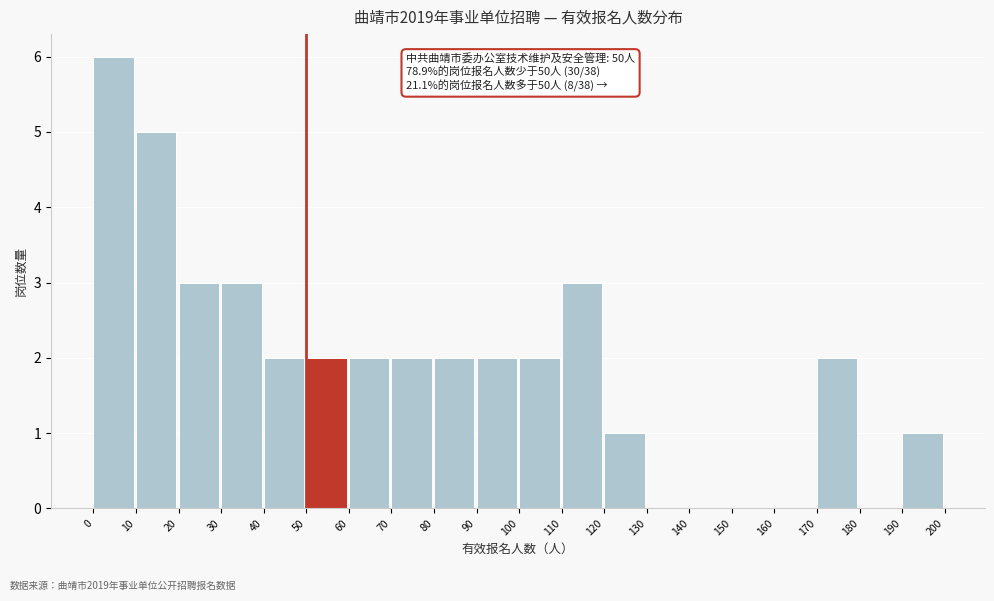

Over which range of the x-axis is the bar tallest?

0 to 10